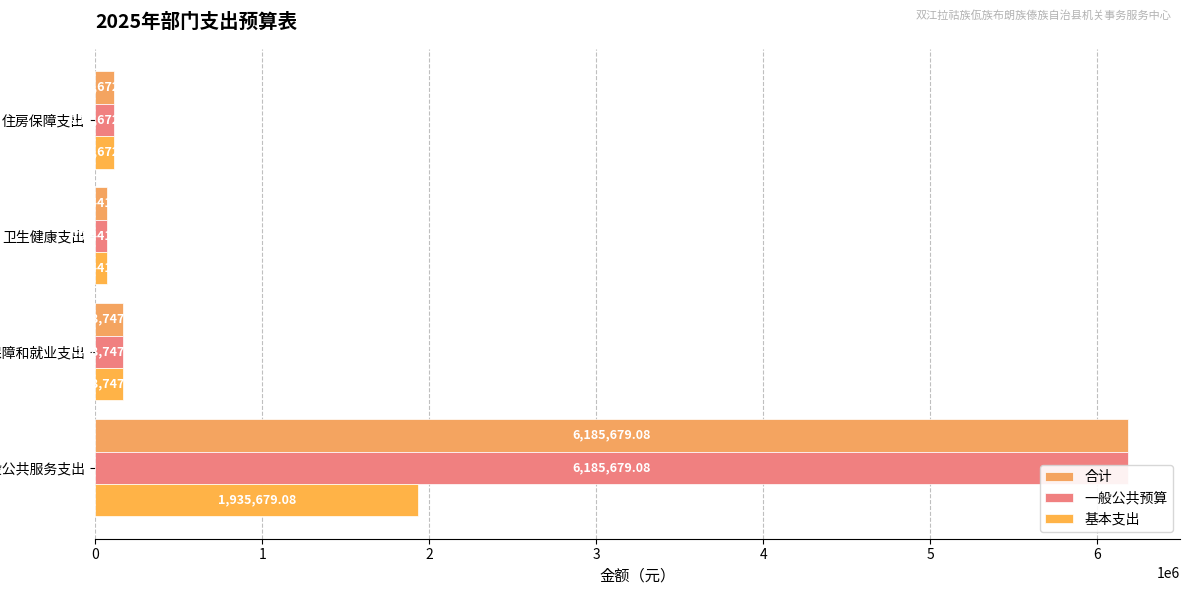

The 基本支出 series shows 3334875.8 at 0. True or false?

False